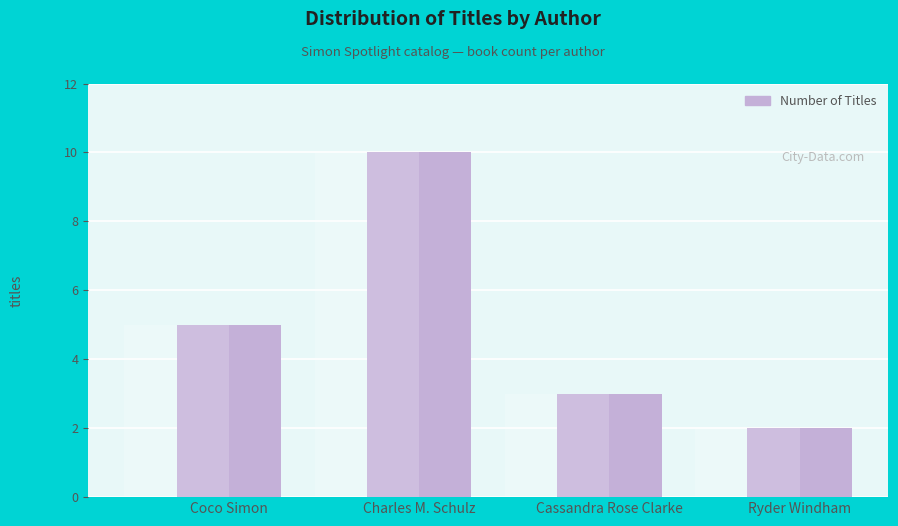

What is the smallest value displayed?

2